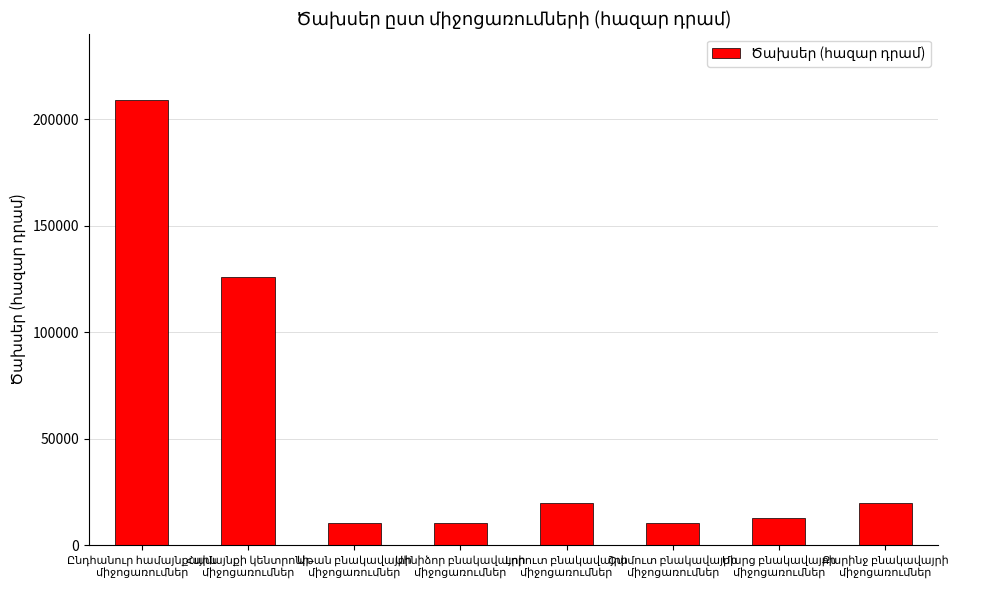

What is the value of the 8th bar from the left?

19550.0